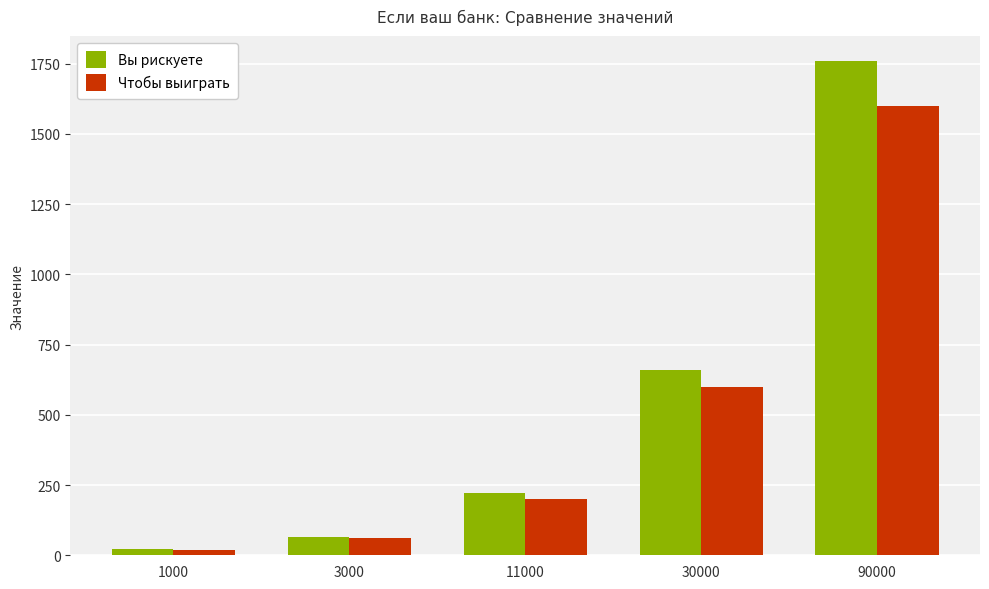

The Чтобы выиграть series shows 60 at 3000. True or false?

True